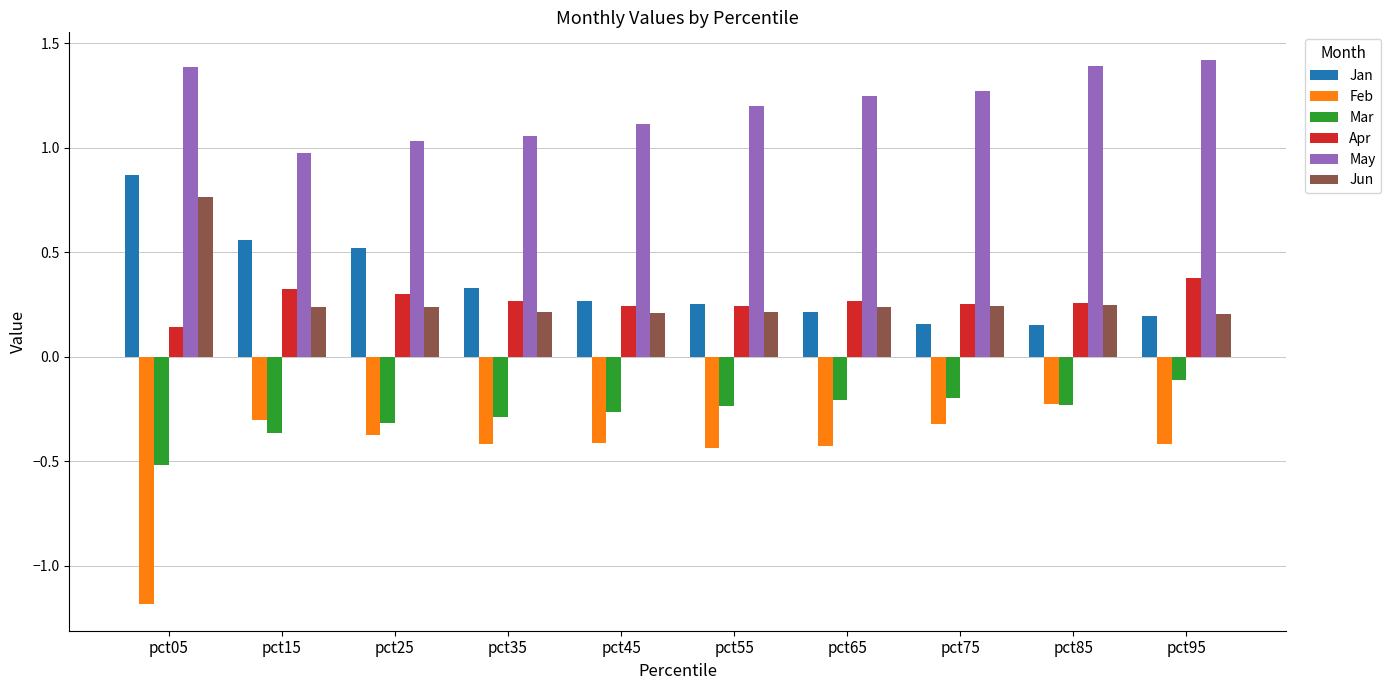

What is the minimum value shown in the chart?

-1.2